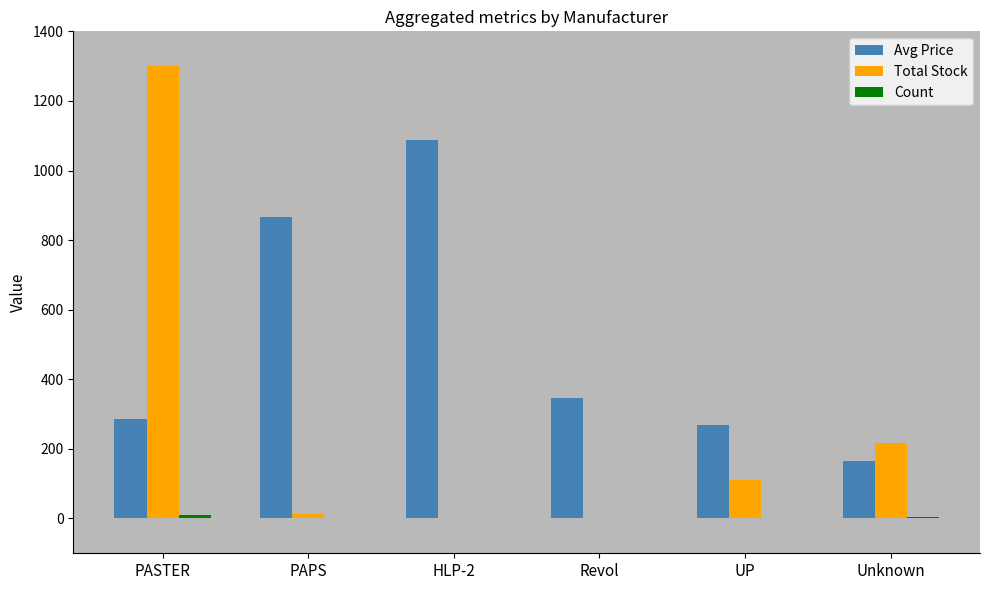

The value of Avg Price at PASTER is 285.0. True or false?

True